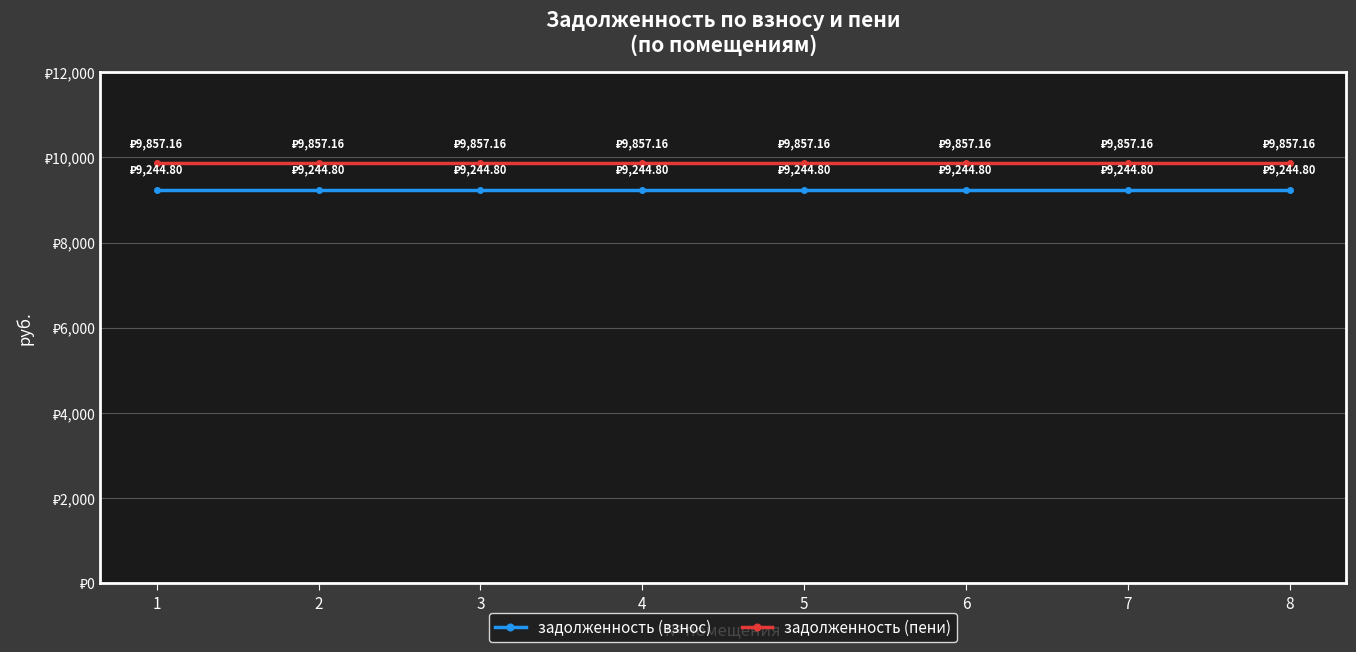

True or false: задолженность (взнос) has a value of 6212.6 at 5.

False